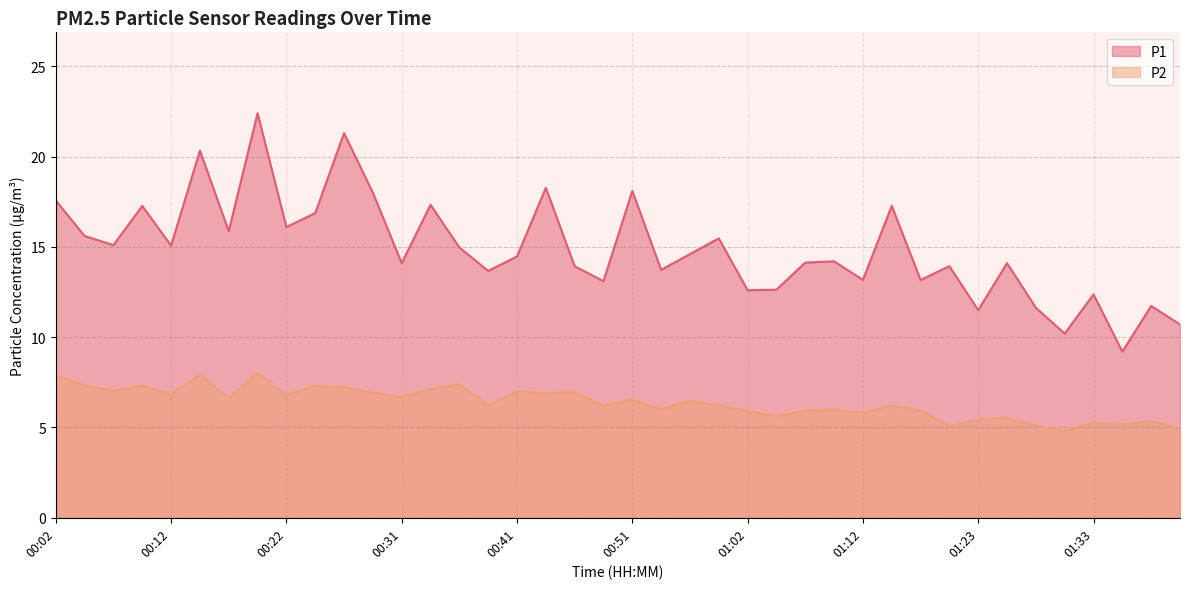

How many values in the P2 series are below 6?

15